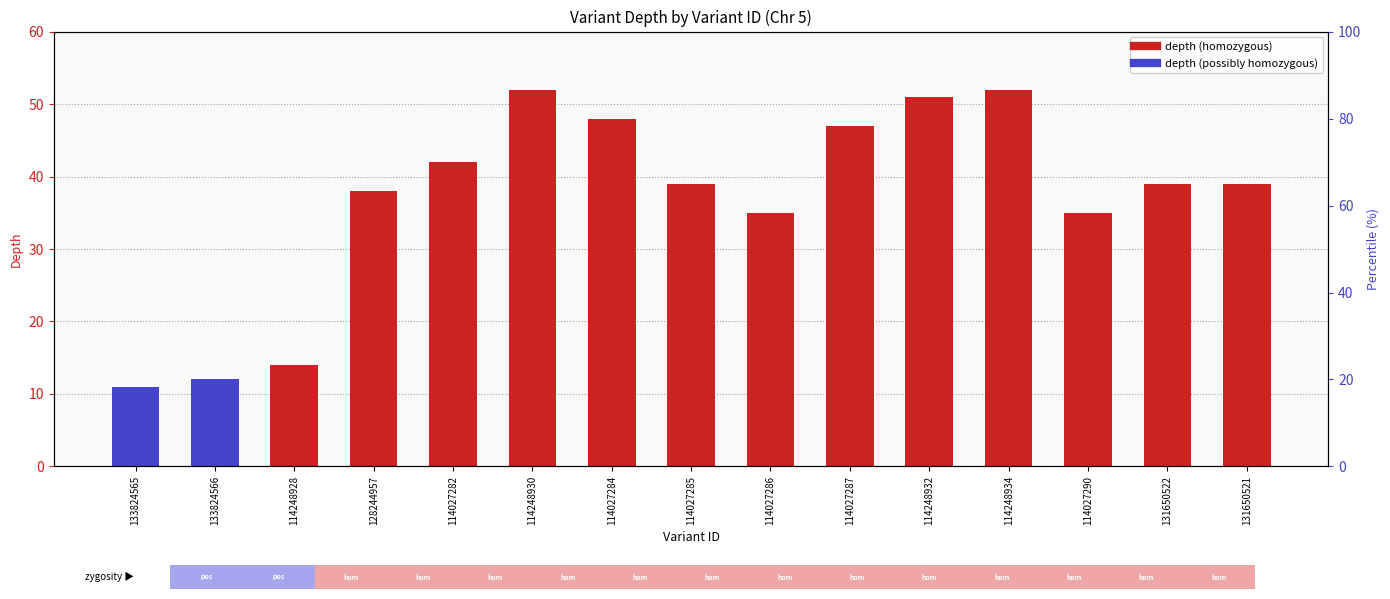

List the labels in order of value, largest first.

114248930, 114248934, 114248932, 114027284, 114027287, 114027282, 114027285, 131650522, 131650521, 128244957, 114027286, 114027290, 114248928, 133824566, 133824565